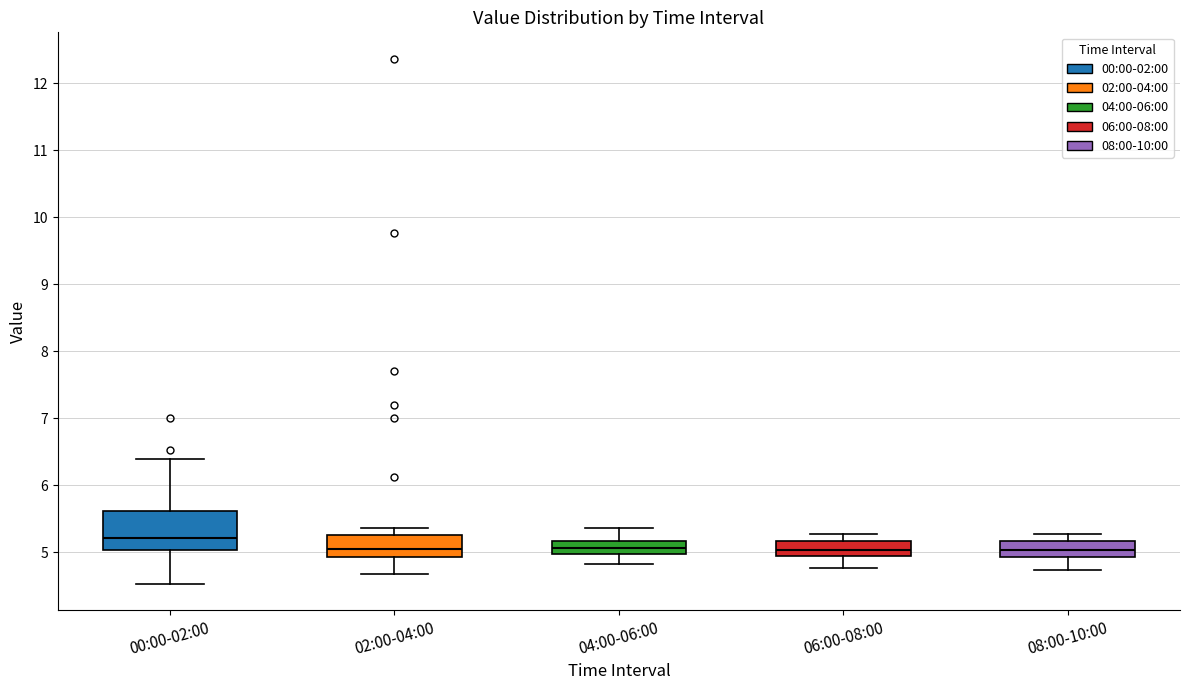

Reading left to right, transcribe this box plot: for each box, give where its median line is, the range the box spans, and where its two whiskers end, as read against the y-axis. The values are not printed on the chart, so give them approximately, as read against the axis.

00:00-02:00: median 5.2, box 5.0 to 5.6, whiskers 4.5 to 6.4
02:00-04:00: median 5.1, box 4.9 to 5.3, whiskers 4.7 to 5.4
04:00-06:00: median 5.1, box 5.0 to 5.2, whiskers 4.8 to 5.4
06:00-08:00: median 5.0, box 4.9 to 5.2, whiskers 4.8 to 5.3
08:00-10:00: median 5.0, box 4.9 to 5.2, whiskers 4.7 to 5.3